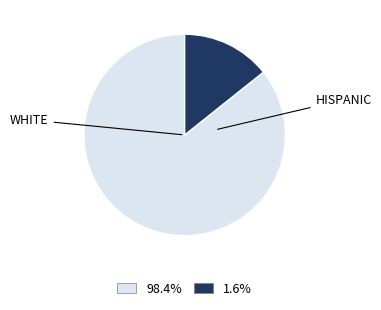

Is there any slice that represents more than half of the pie?

Yes